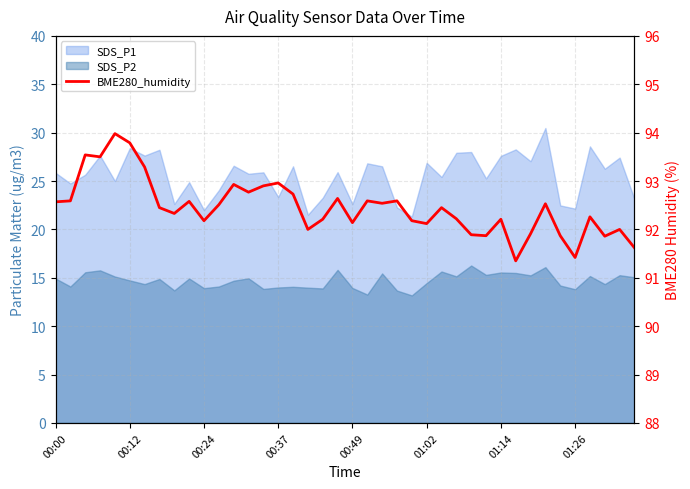

Reading left to right, transcribe all the data shown in this chart.

92.6	92.6	93.5	93.5	94.0	93.8	93.3	92.5	92.3	92.6	92.2	92.5	92.9	92.8	92.9	93.0	92.7	92.0	92.2	92.6	92.1	92.6	92.5	92.6	92.2	92.1	92.5	92.2	91.9	91.9	92.2	91.3	91.9	92.5	91.9	91.4	92.3	91.9	92.0	91.6